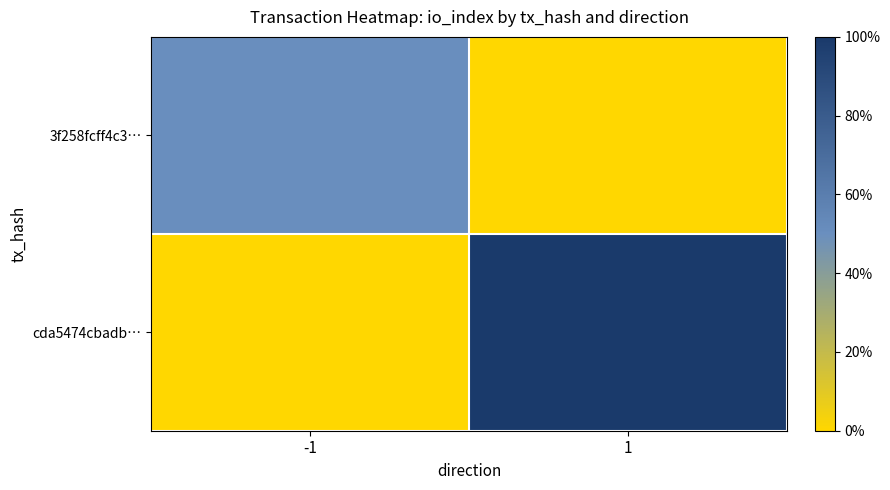

At which category does the chart reach its peak across all series?

1